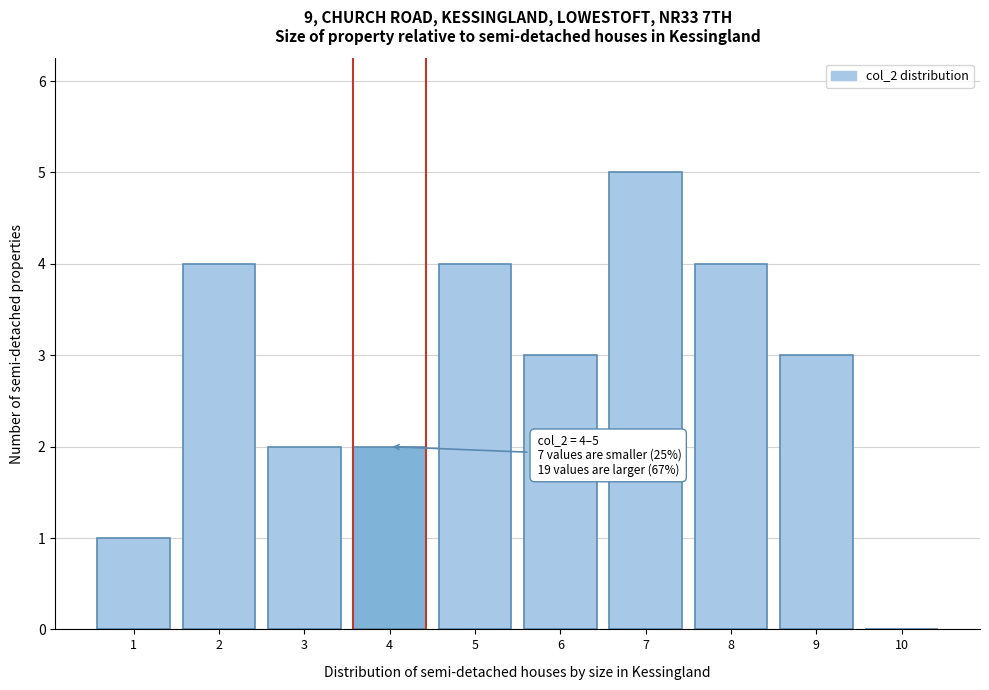

Reading right to left, list all the values displayed in this chart.

10=0	9=3	8=4	7=5	6=3	5=4	4=2	3=2	2=4	1=1